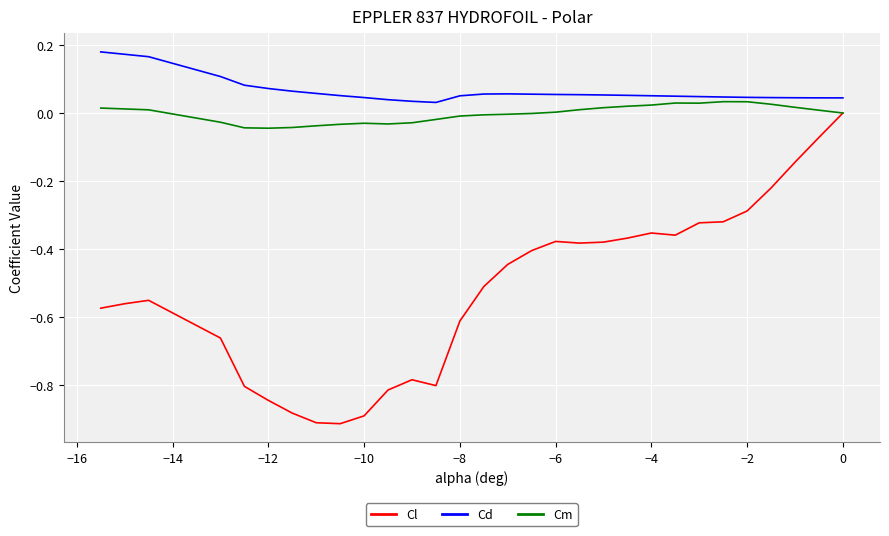

How many distinct data groups are displayed?

3